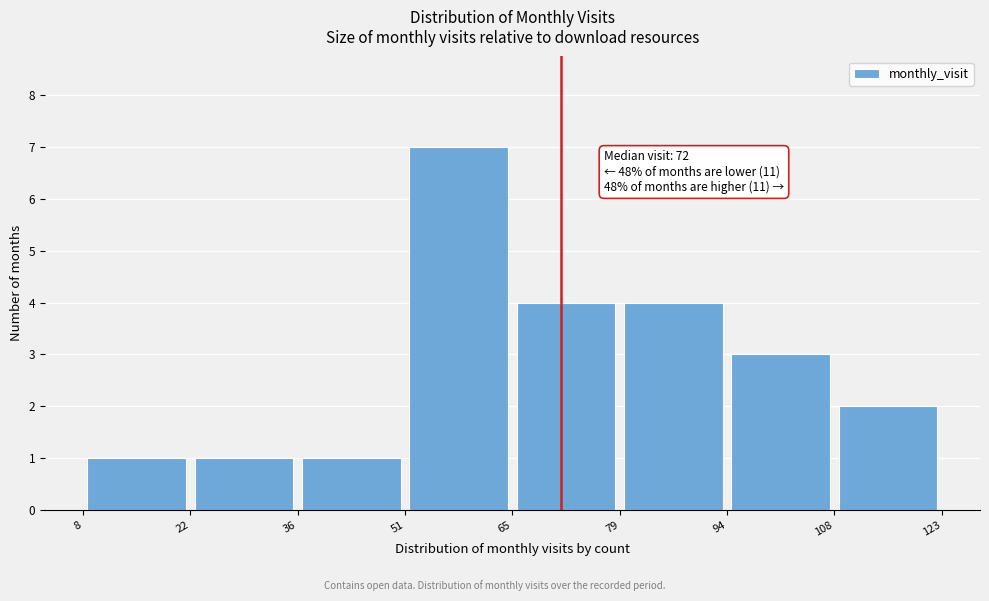

Which range on the x-axis has the tallest bar?

51 to 65